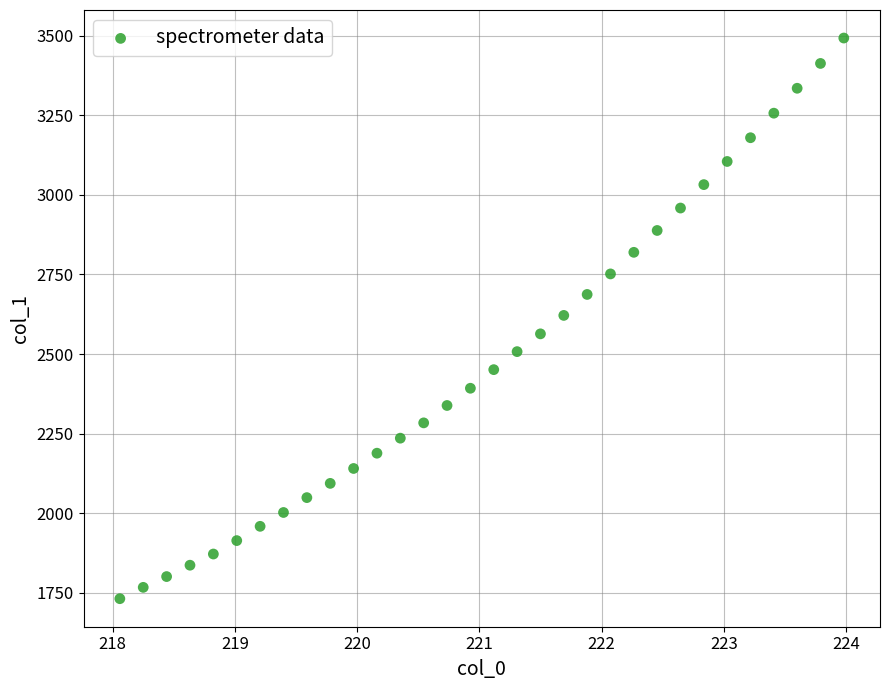

What is the range of X values (max minus min)?

5.9